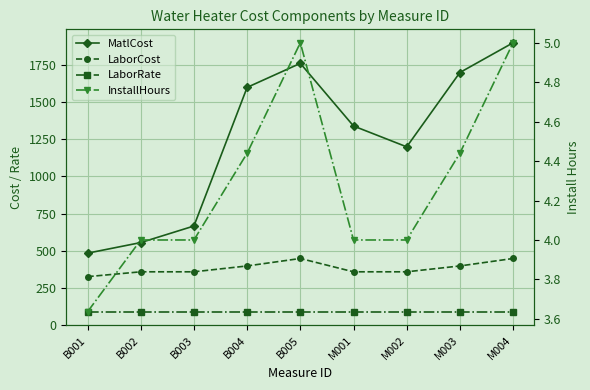

What is the label of the 9th point from the right?

B001